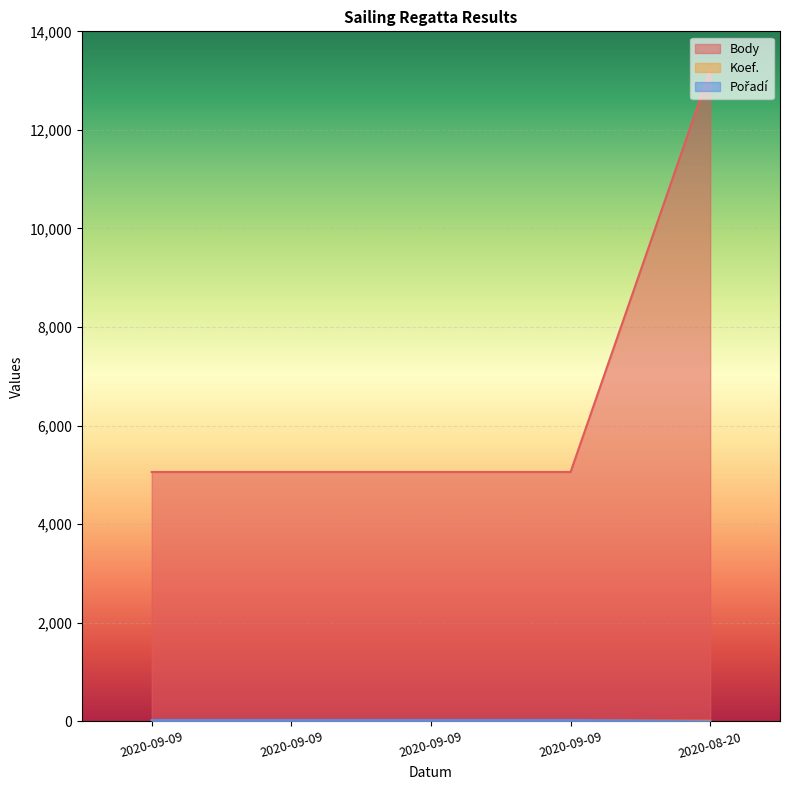

What is the minimum value shown in the chart?

2